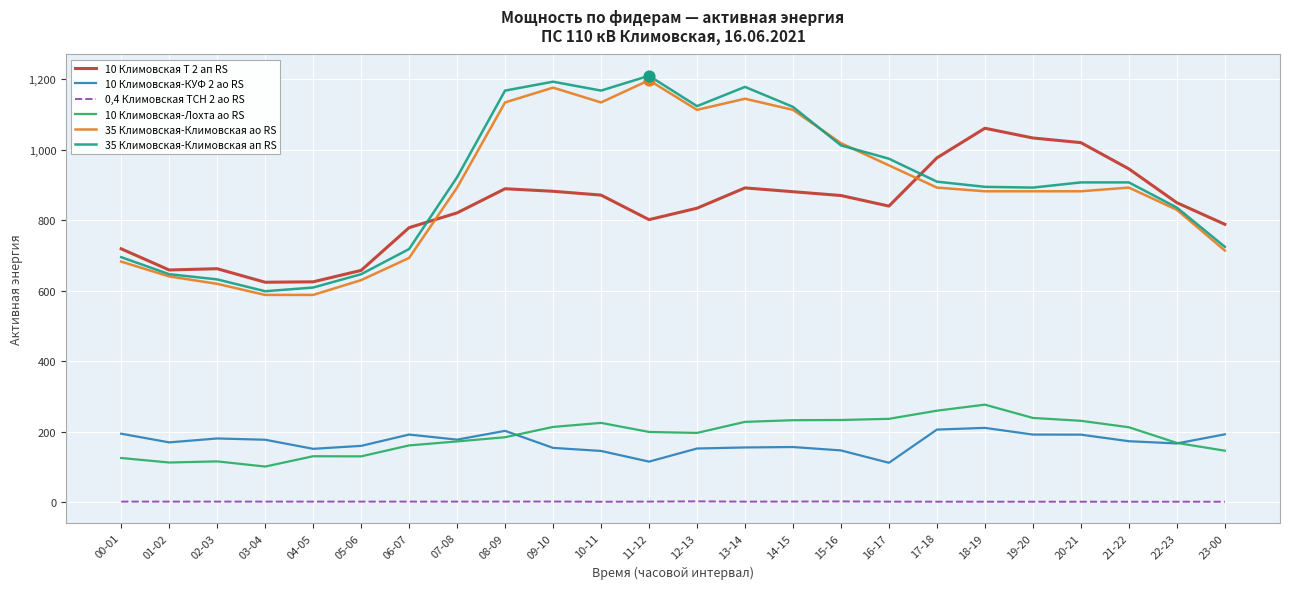

What is the total value across all series at 06-07?

2545.0